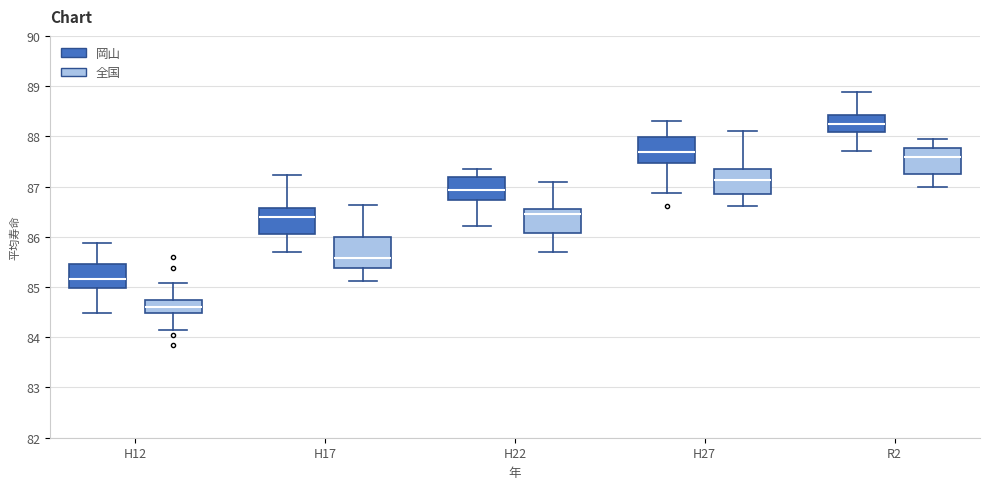

Which box's median line is the highest?

R2 (岡山)